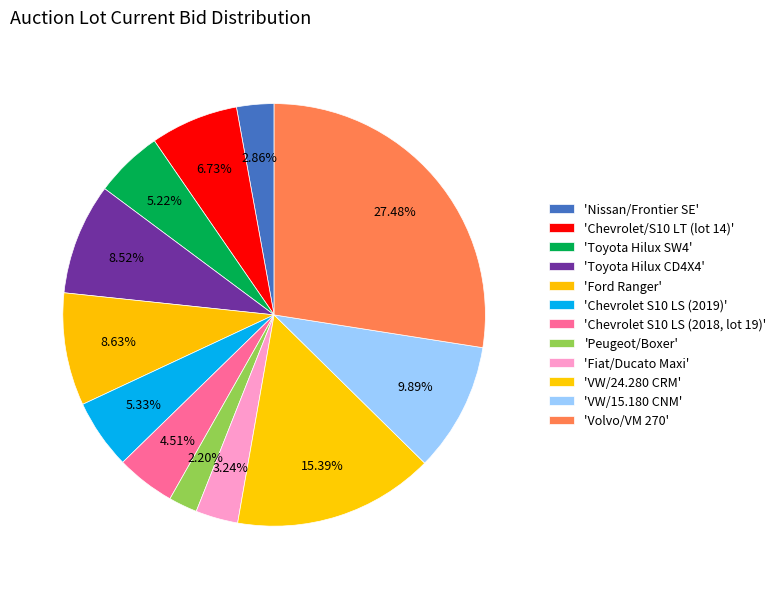

How many segments does this pie chart have?

12